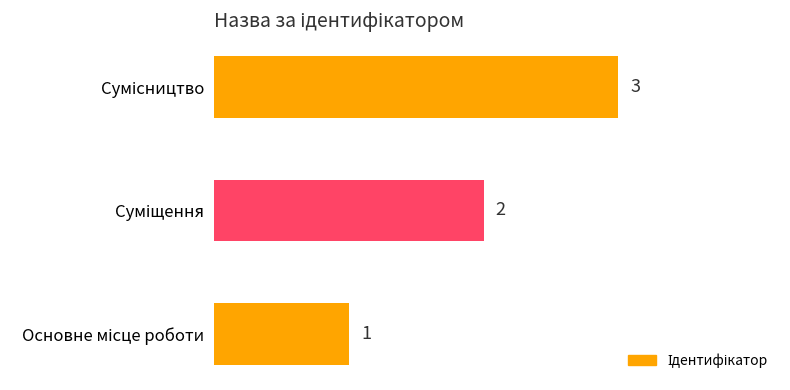

Count the values in the range 1 to 3.

3